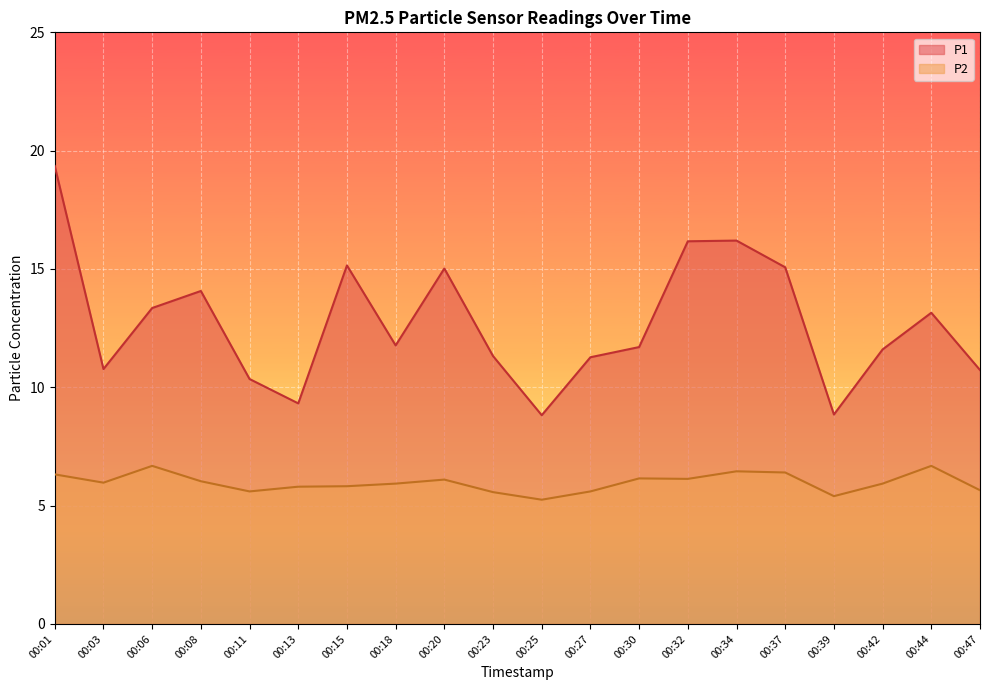

Count the number of categories in the chart.

20